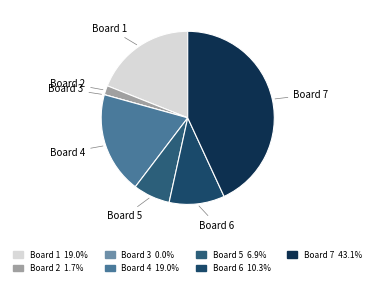

What is the largest slice in the pie chart?

Board 7